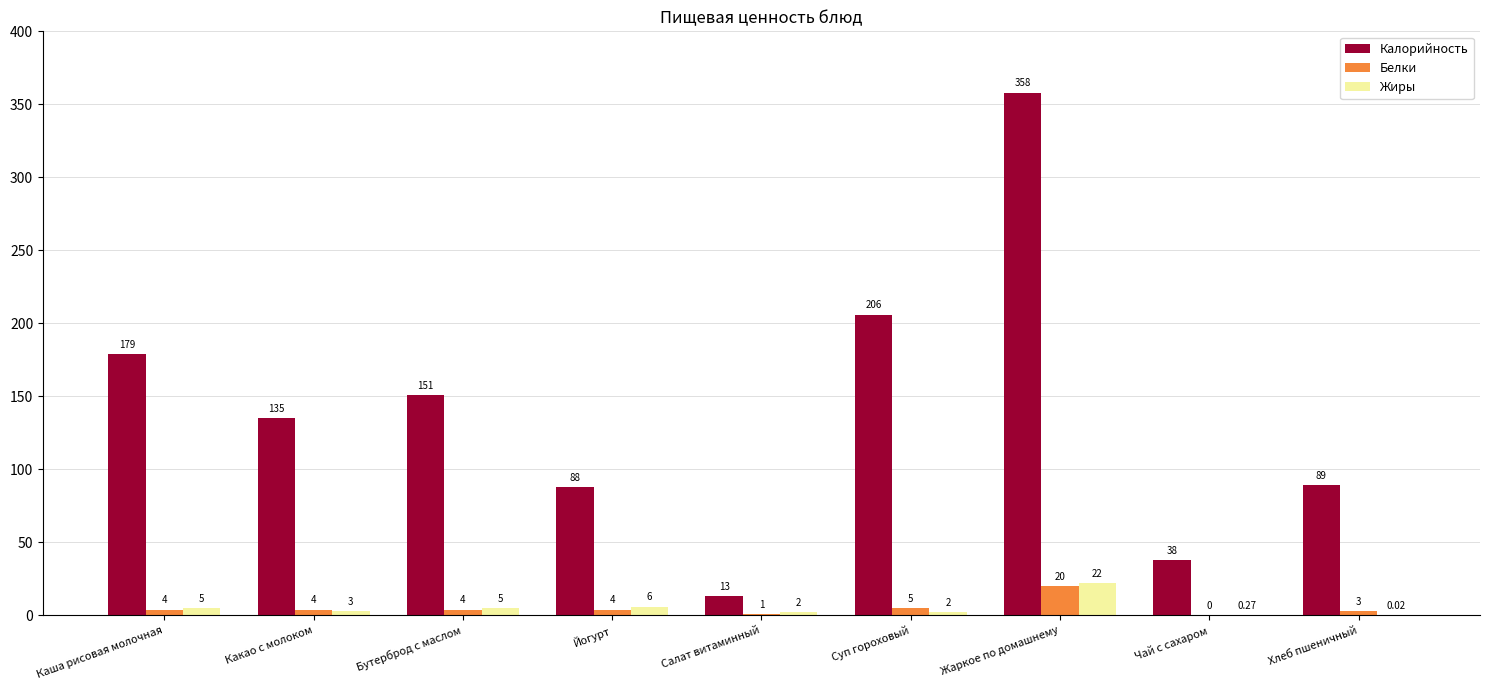

At which label does Жиры first exceed 3?

Каша рисовая молочная